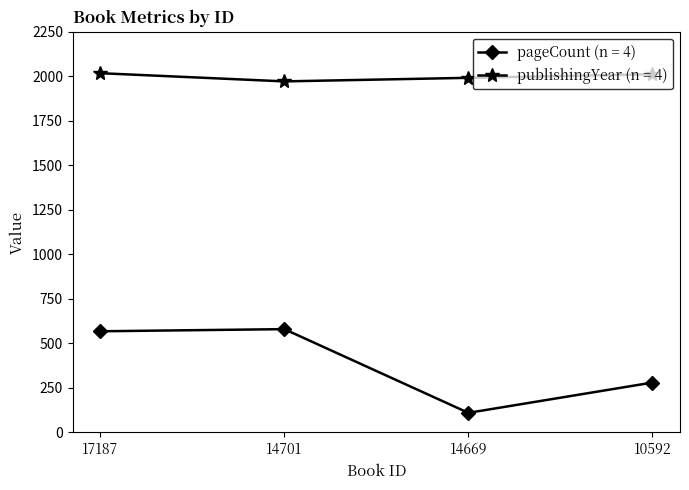

What is the highest value of the publishingYear (n = 4) series?

2017